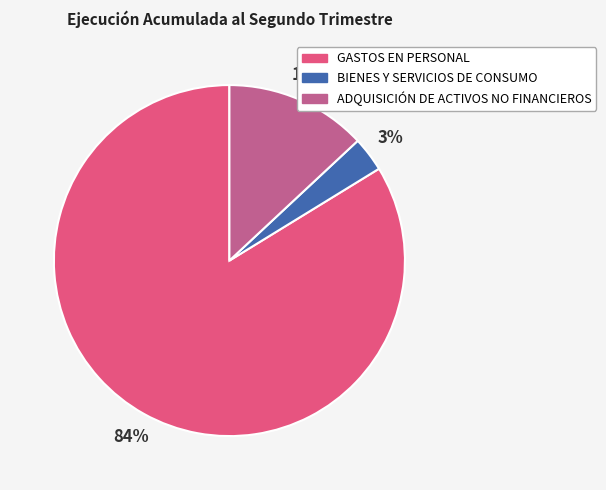

Rank the categories by value from lowest to highest.

BIENES Y SERVICIOS DE CONSUMO, ADQUISICIÓN DE ACTIVOS NO FINANCIEROS, GASTOS EN PERSONAL